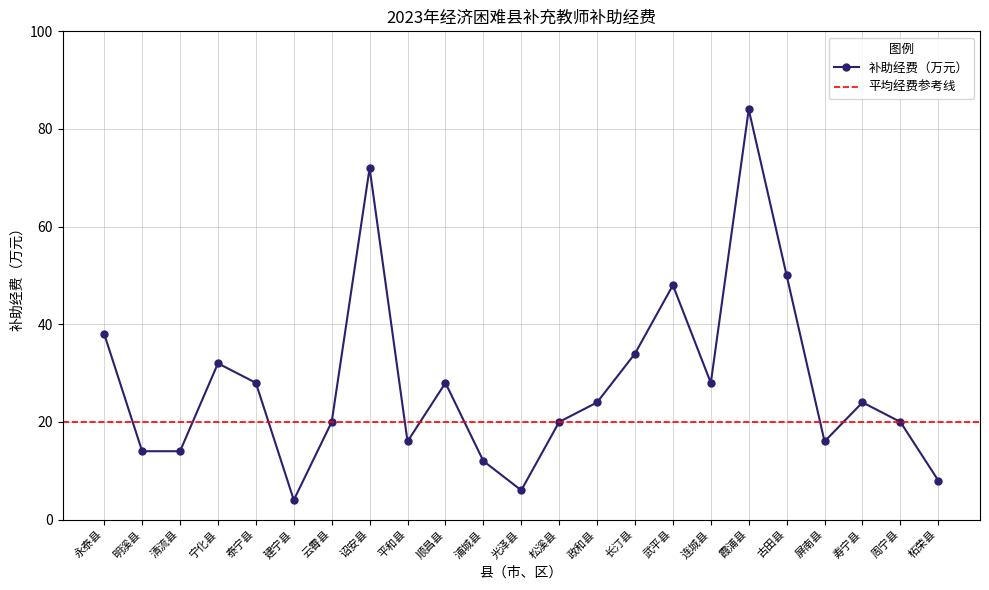

How many points are lower than both their immediate neighbors (excluding endpoints)?

5